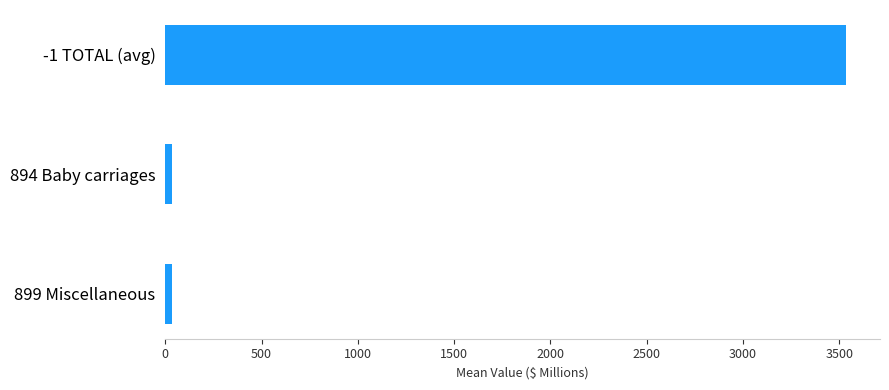

What is the maximum value shown in the chart?

3534.8